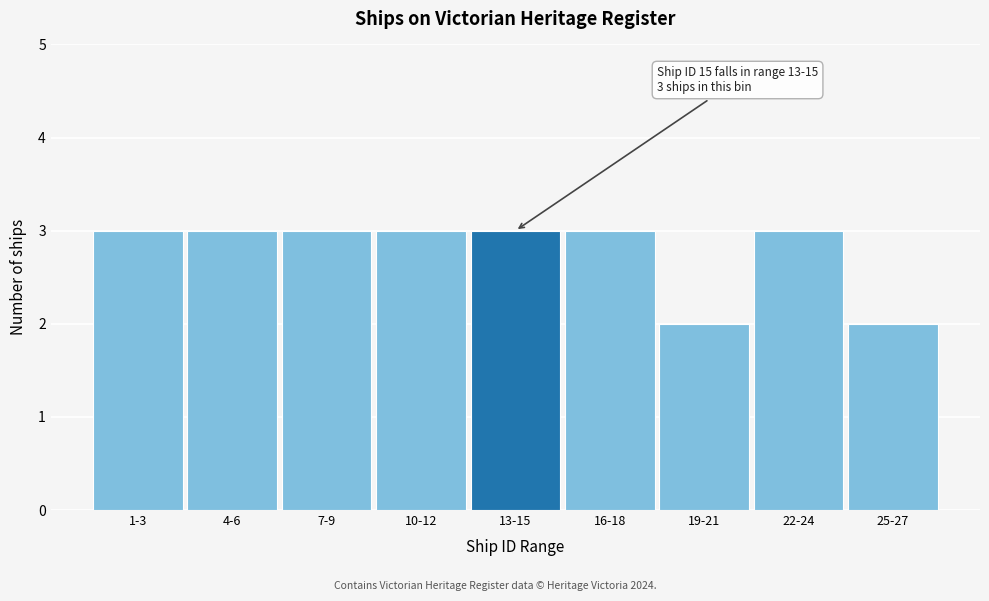

Reading left to right, transcribe all the data shown in this chart.

3	3	3	3	3	3	2	3	2